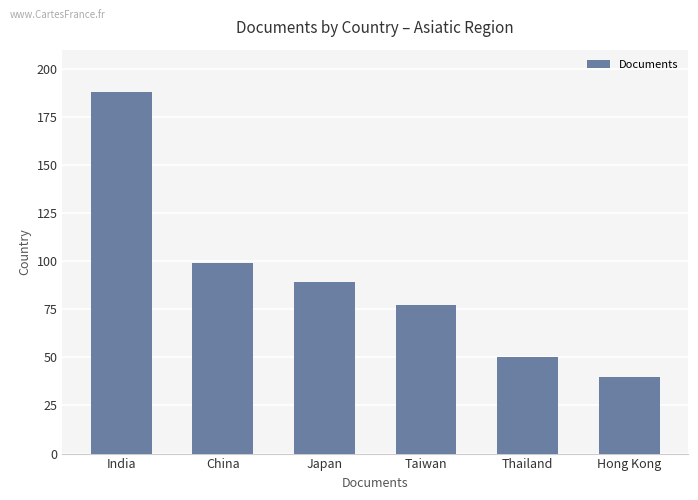

How many series are shown in this chart?

1